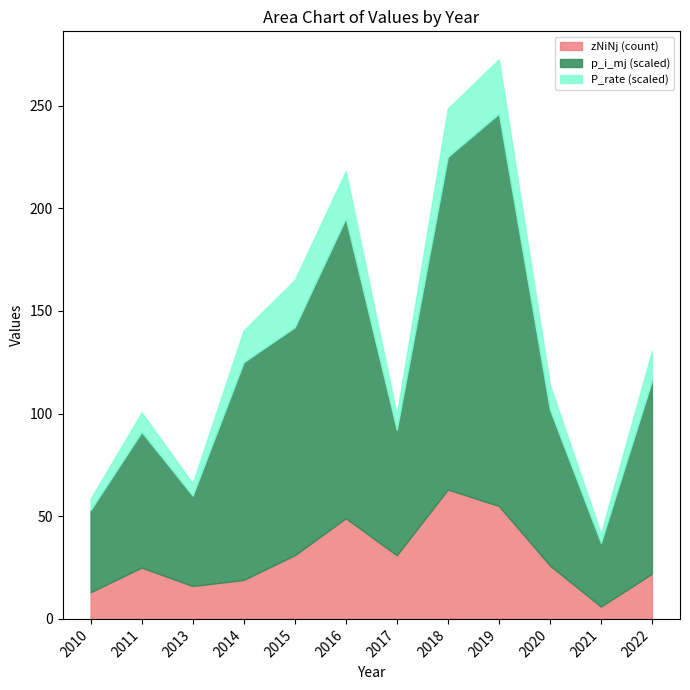

The value of zNiNj (count) at 2016 is 13.3. True or false?

False